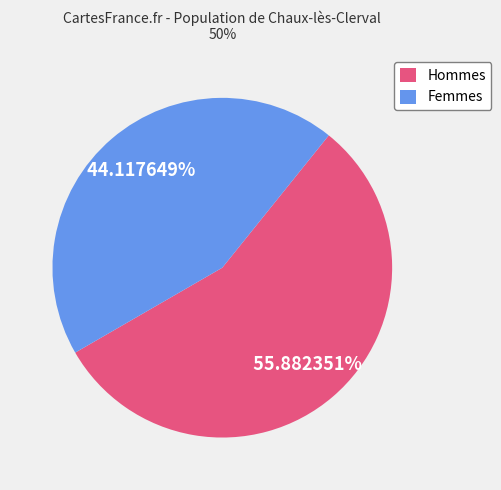

Which category has the smallest portion of the pie?

Femmes